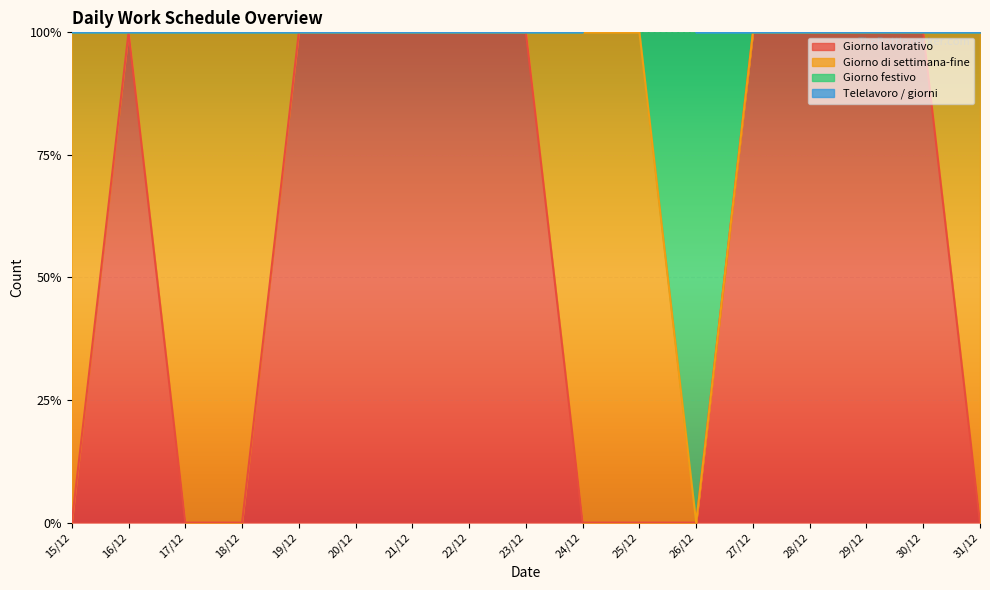

True or false: Telelavoro / giorni and Giorno lavorativo intersect in this chart.

False